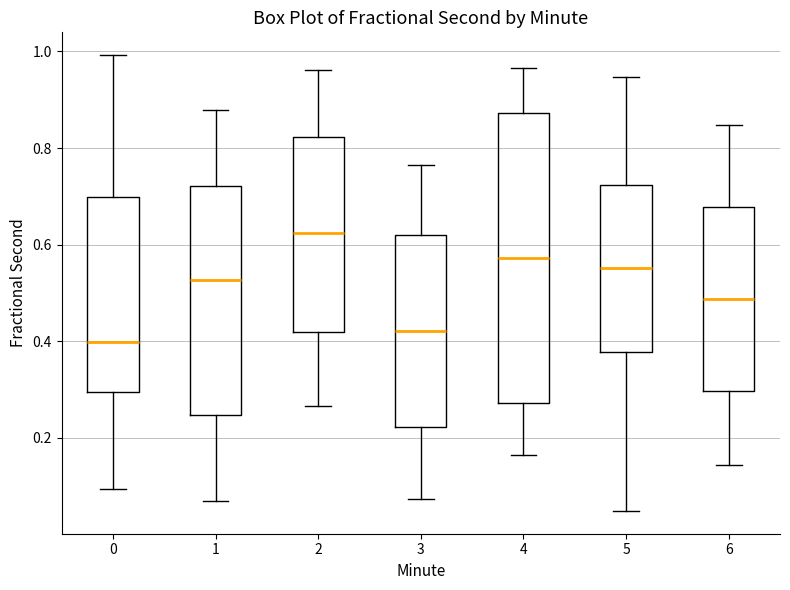

Comparing the boxes themselves (not the whiskers), which one is the tallest?

4